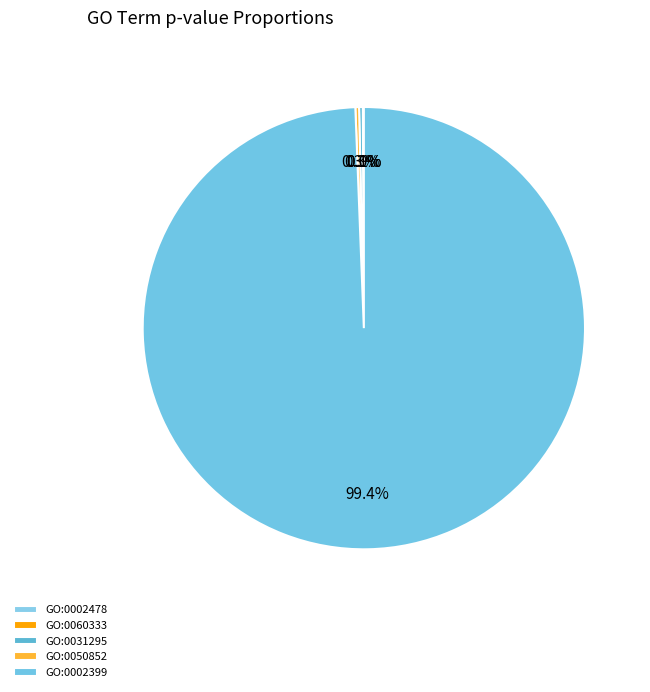

The GO:0002399 slice represents 99% of the pie. True or false?

True